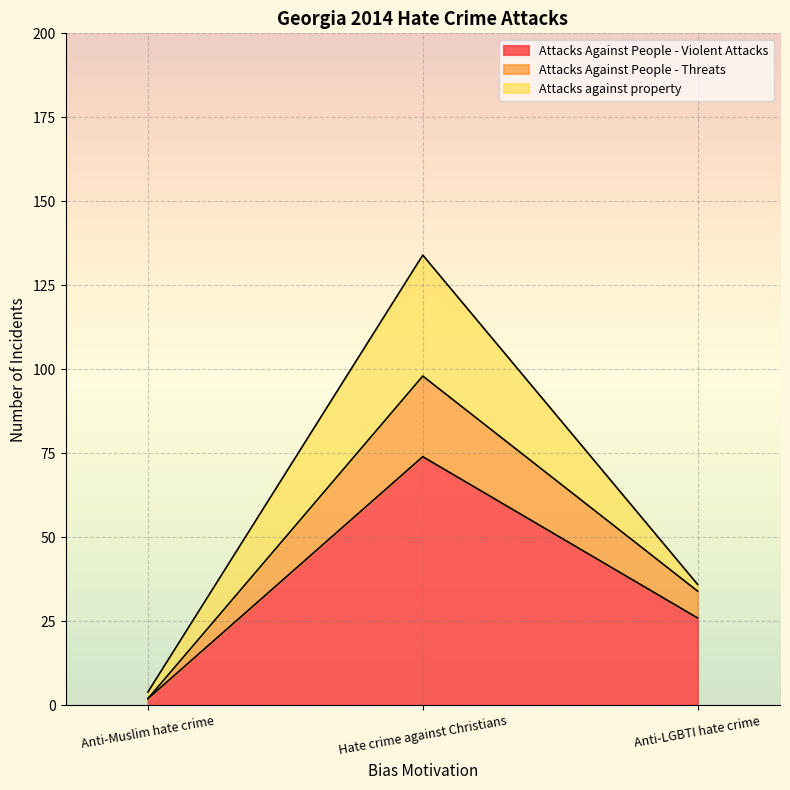

Is it true that Attacks Against People - Violent Attacks equals 15 at Anti-LGBTI hate crime?

False